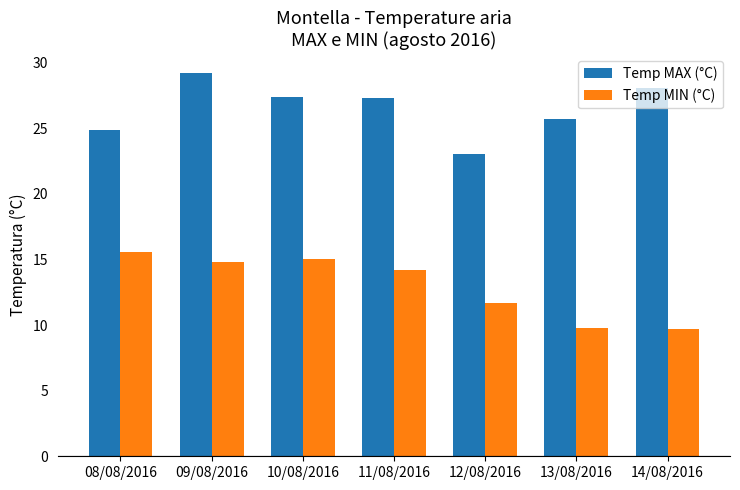

What is the average value of the Temp MIN (°C) series?

13.0